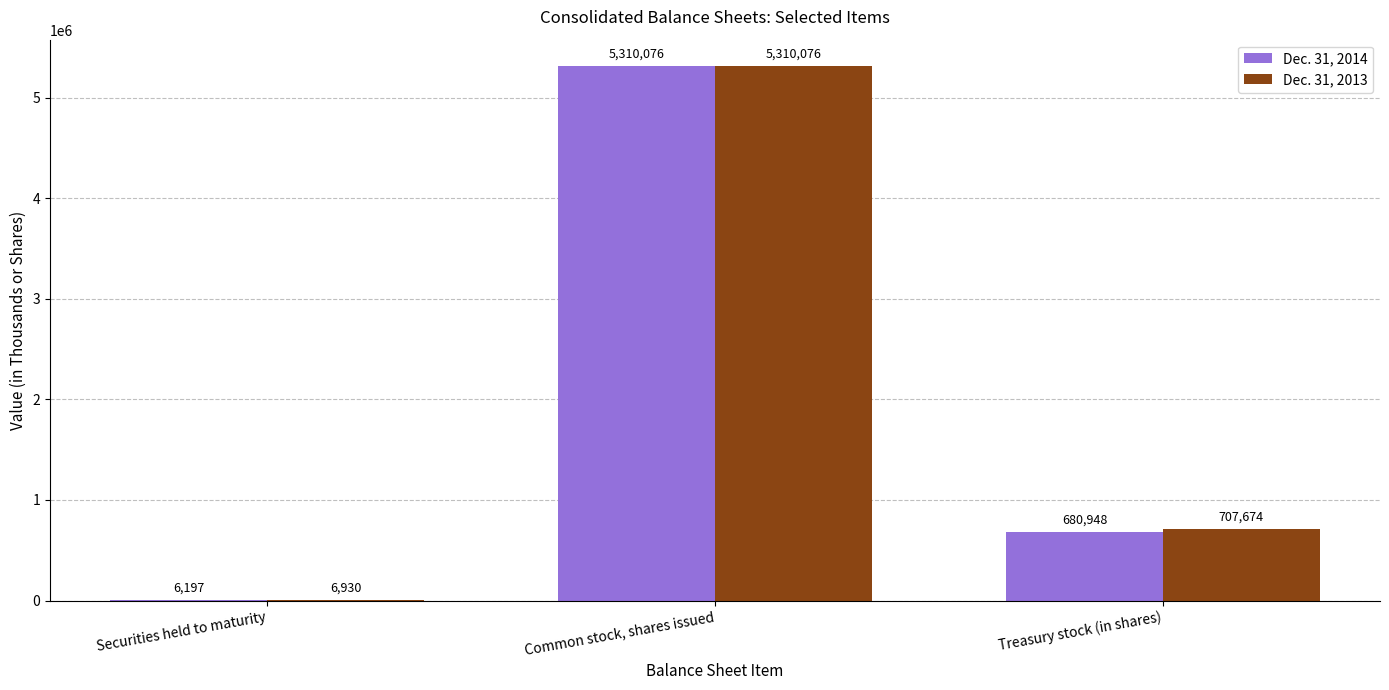

Reading right to left, transcribe all the data shown in this chart.

Dec. 31, 2014: 680948	5310076	6197
Dec. 31, 2013: 707674	5310076	6930